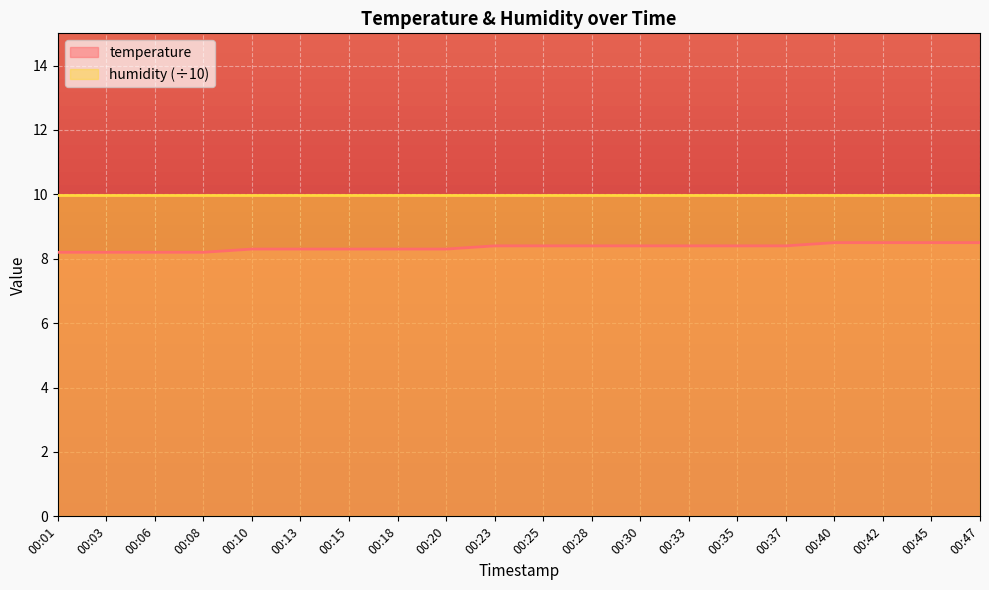

Which label corresponds to the largest value in the chart?

00:40